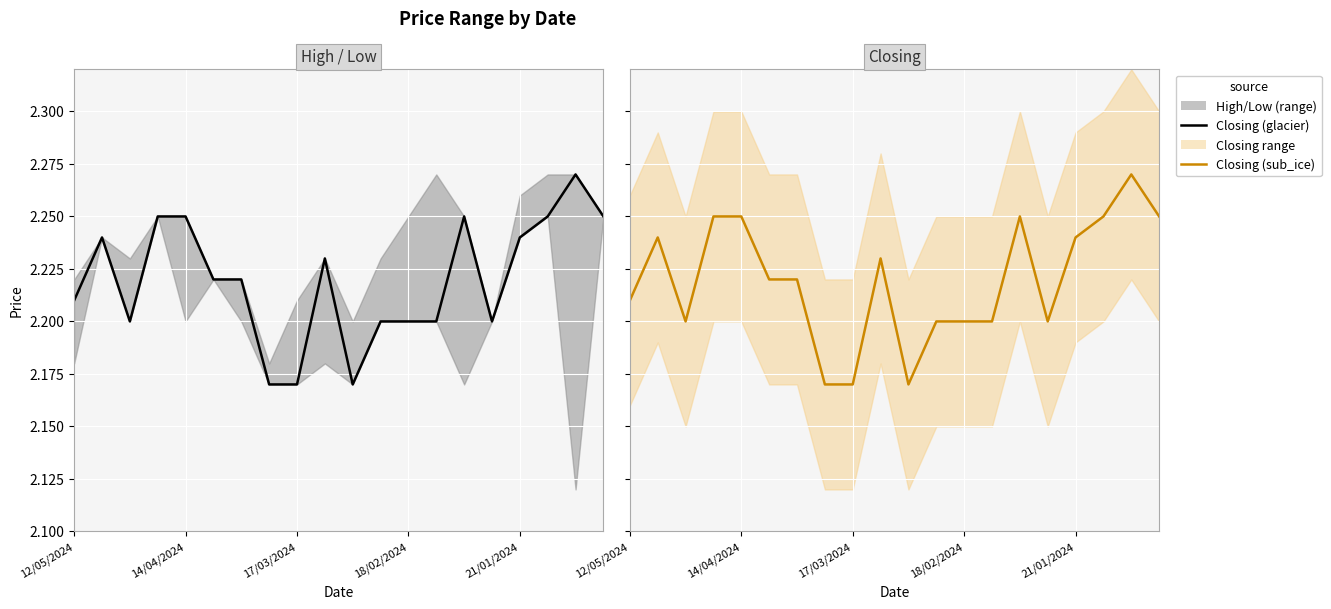

How many points are higher than both their immediate neighbors (excluding endpoints)?

4